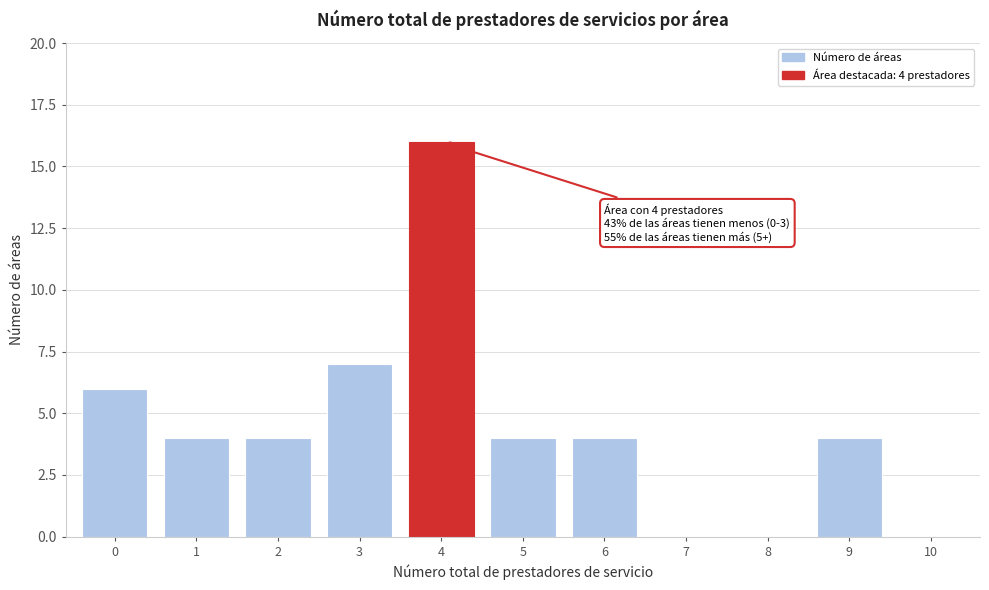

Reading left to right, extract all data points from this chart.

0=6	1=4	2=4	3=7	4=16	5=4	6=4	7=0	8=0	9=4	10=0